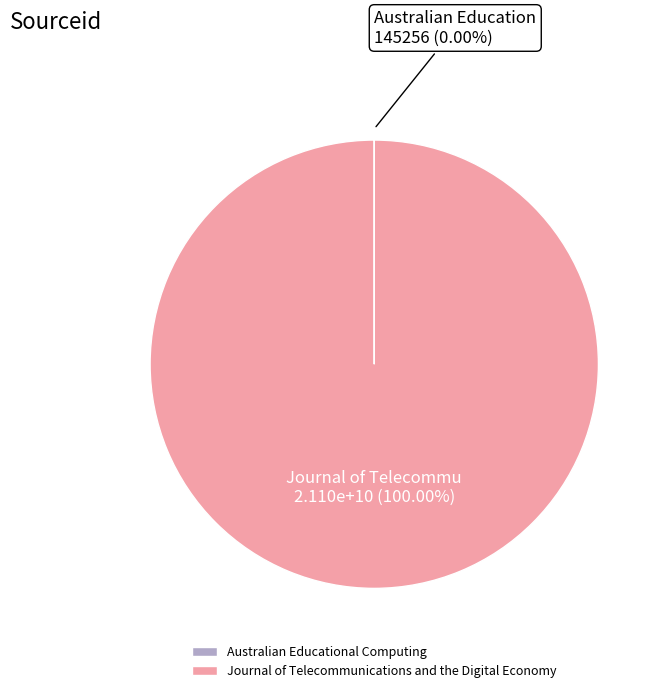

Does any single category account for the majority?

Yes